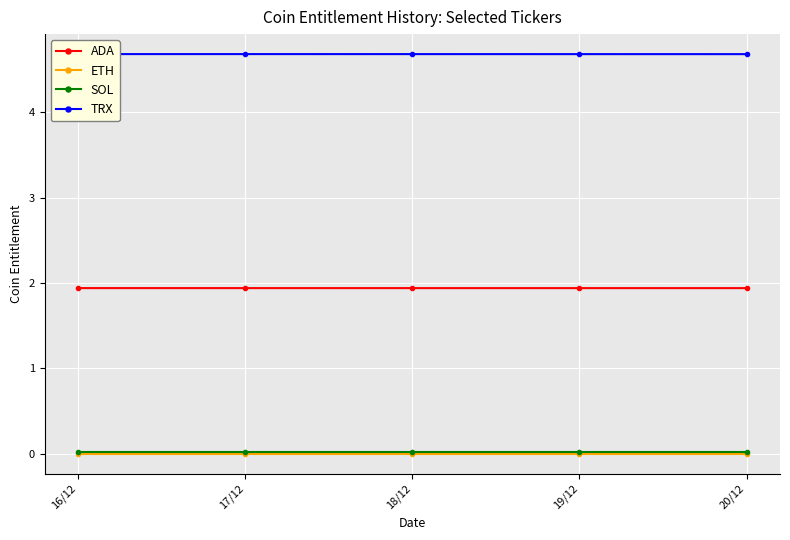

What is the sum of all TRX values?

23.4